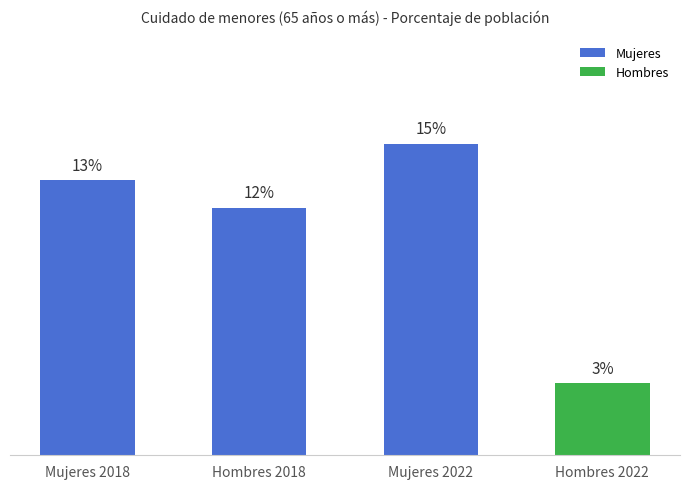

The chart shows a value of 11.8 at Hombres 2018. True or false?

True